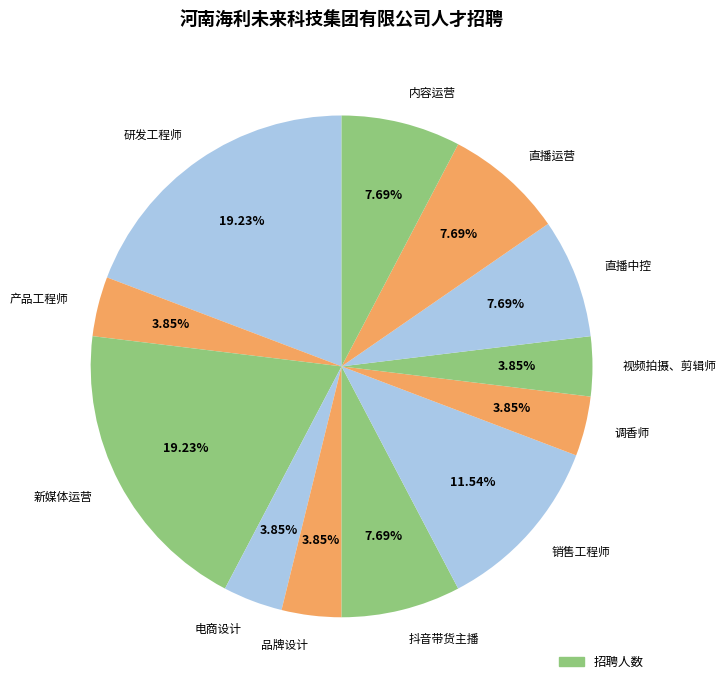

Is 产品工程师 the majority of the pie?

No